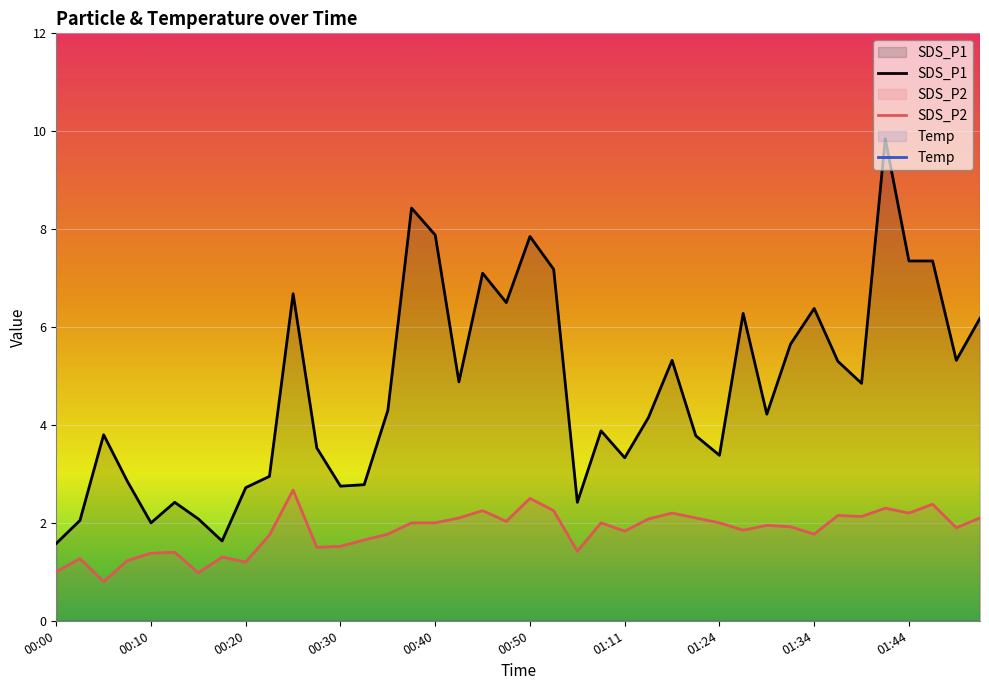

True or false: Temp and SDS_P2 intersect in this chart.

False